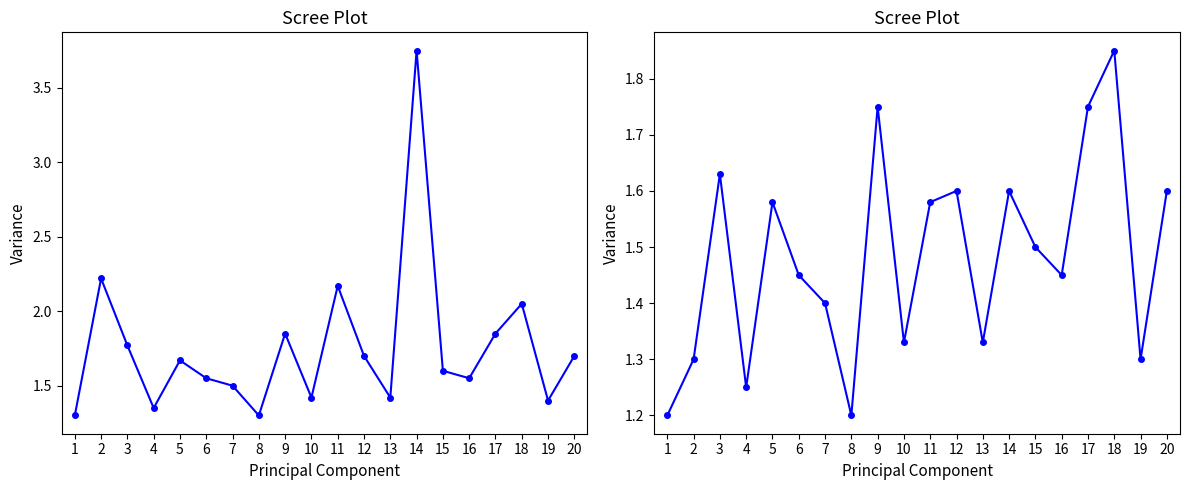

True or false: P1 and P2 intersect in this chart.

False